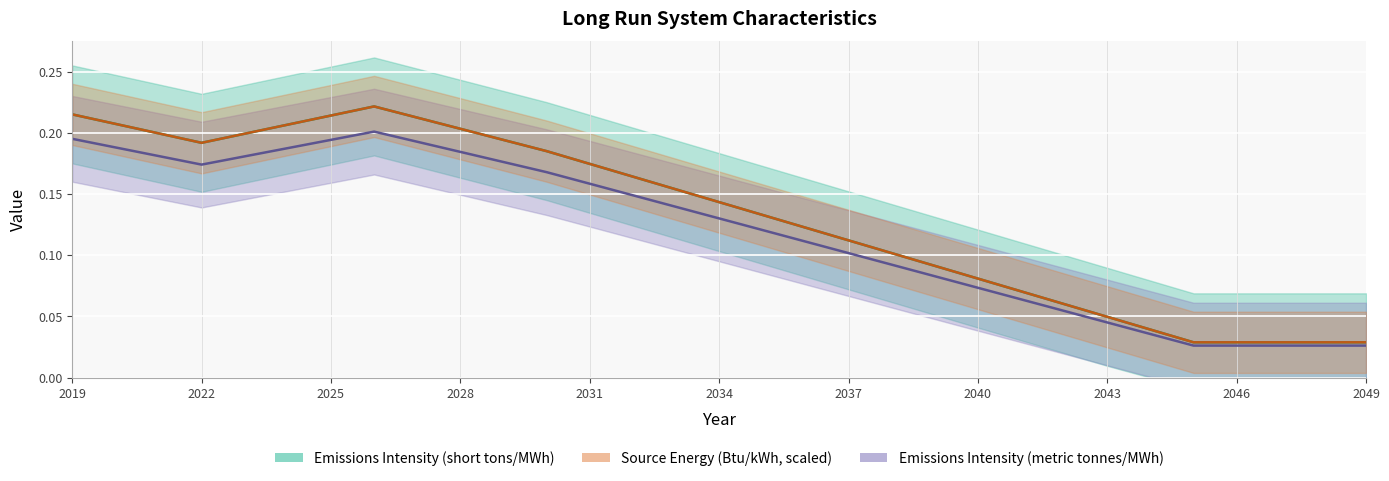

Reading left to right, what are all the values shown in this chart?

Emissions Intensity (short tons/MWh): 0.2	0.2	0.2	0.2	0.2	0.2	0.2	0.2	0.2	0.2	0.2	0.2	0.2	0.2	0.2	0.1	0.1	0.1	0.1	0.1	0.1	0.1	0.1	0.1	0.0	0.0	0.0	0.0	0.0	0.0	0.0
Source Energy (Btu/kWh) scaled: 0.2	0.2	0.2	0.2	0.2	0.2	0.2	0.2	0.2	0.2	0.2	0.2	0.2	0.1	0.1	0.1	0.1	0.1	0.1	0.1	0.1	0.1	0.1	0.1	0.0	0.0	0.0	0.0	0.0	0.0	0.0
Emissions Intensity (metric tonnes/MWh): 0.2	0.2	0.2	0.2	0.2	0.2	0.2	0.2	0.2	0.2	0.2	0.2	0.2	0.2	0.2	0.1	0.1	0.1	0.1	0.1	0.1	0.1	0.1	0.1	0.0	0.0	0.0	0.0	0.0	0.0	0.0